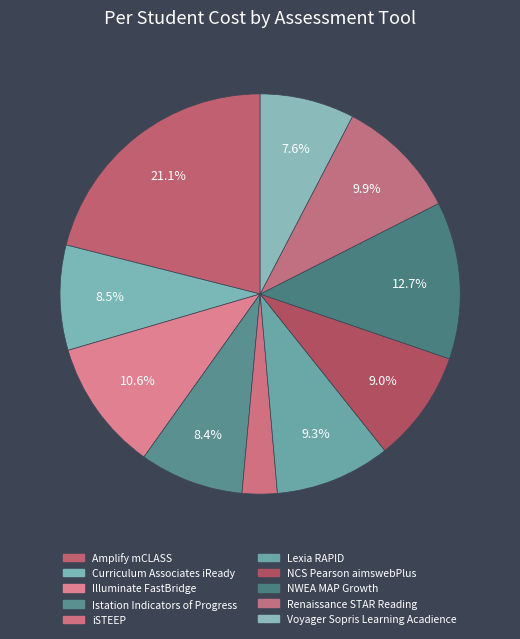

To the nearest percent, what is the difference between the largest and smallest slice percentages?

18%